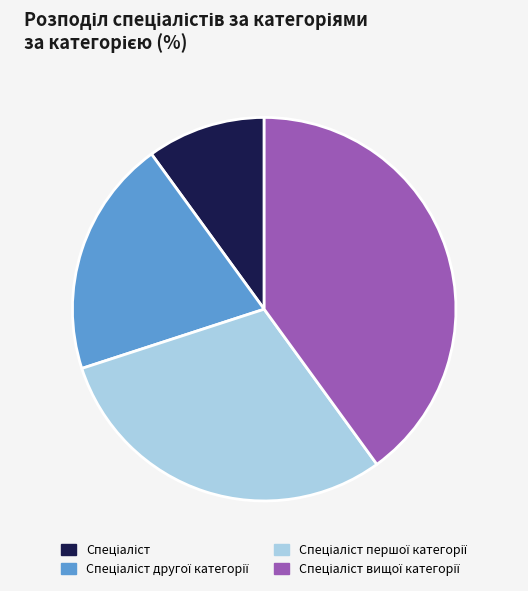

Does any single category account for the majority?

No